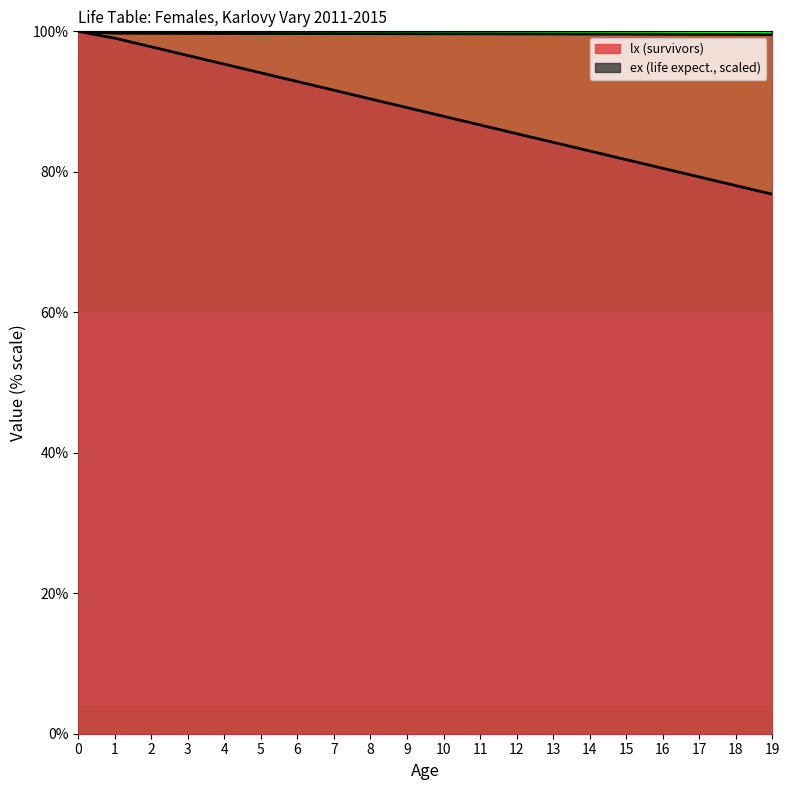

Does the chart display data point markers on the line(s)?

No